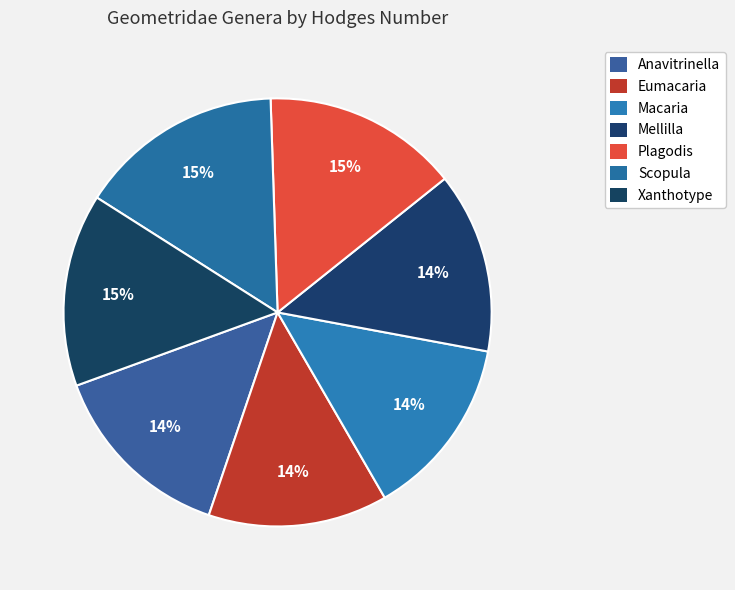

Count the number of slices in the pie.

7